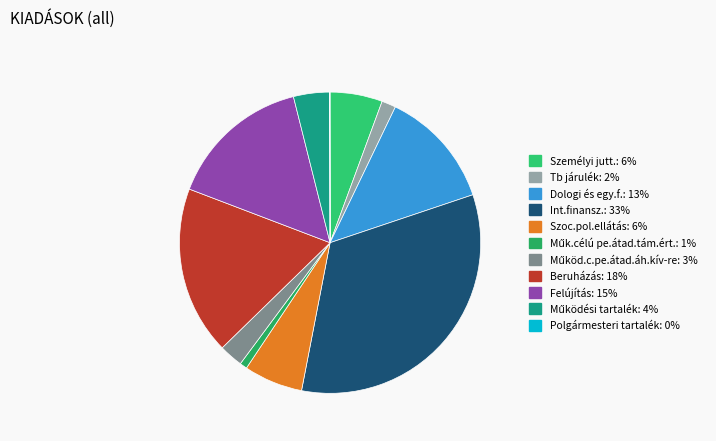

Is there any slice that represents more than half of the pie?

No